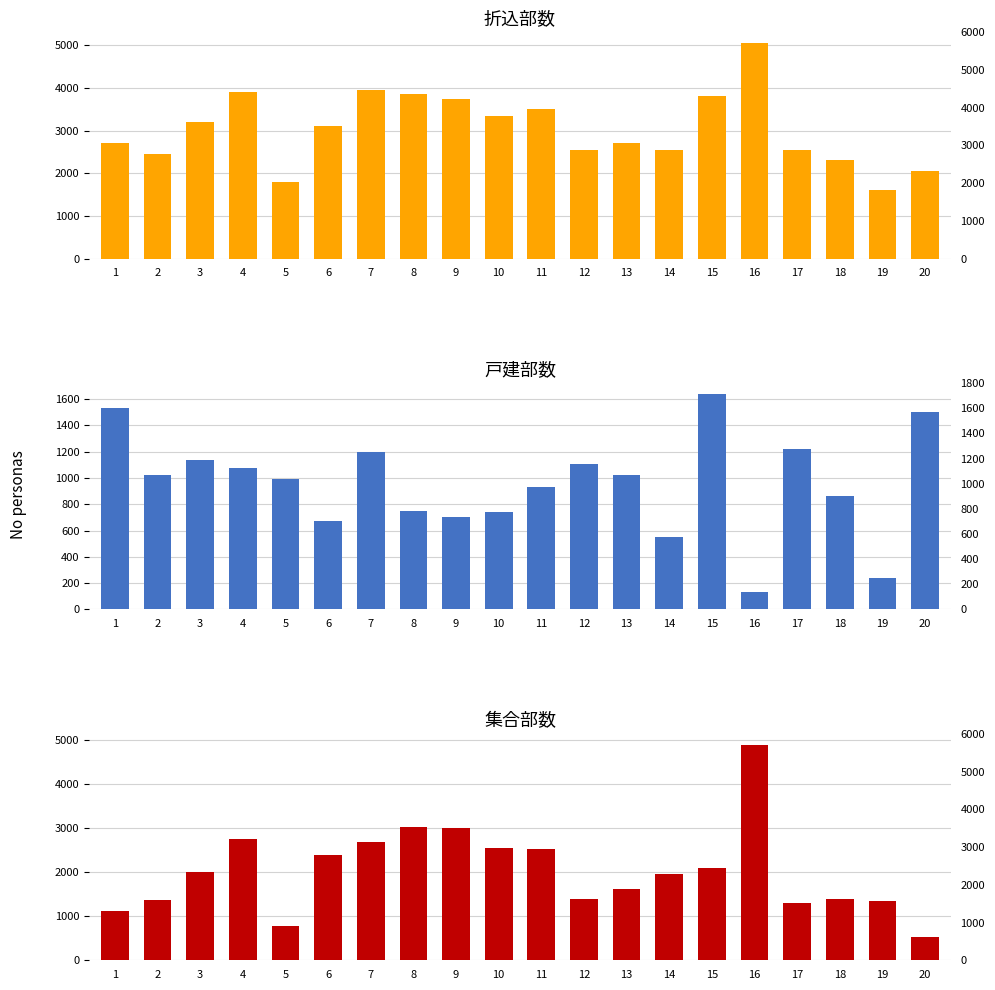

The 集合部数 series shows 2750 at 4. True or false?

True